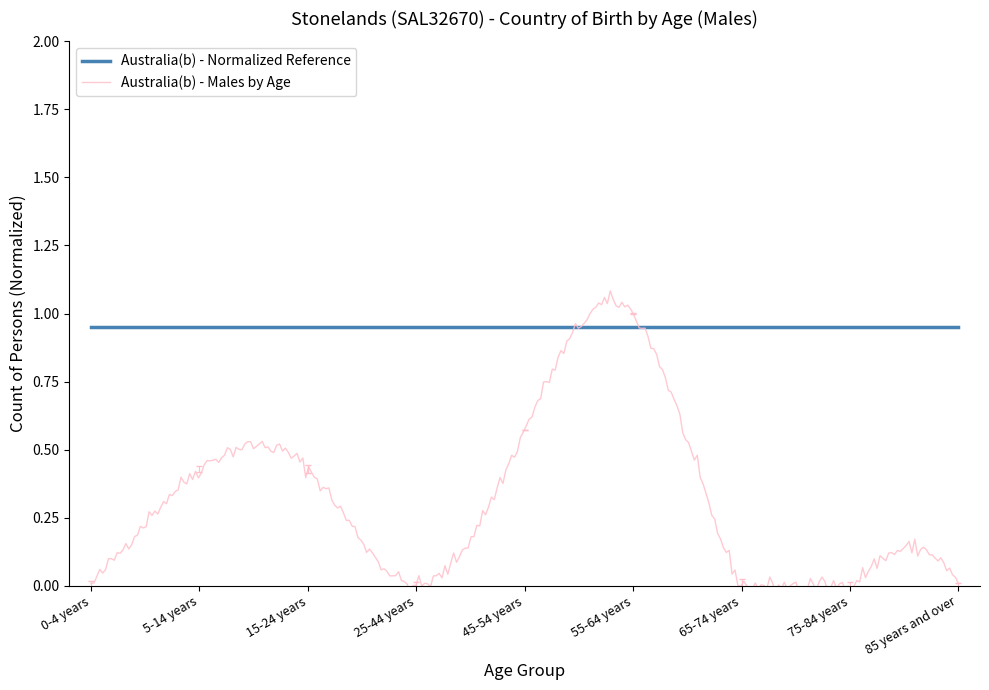

At which label does Australia (Males by Age) reach its peak?

55-64 years